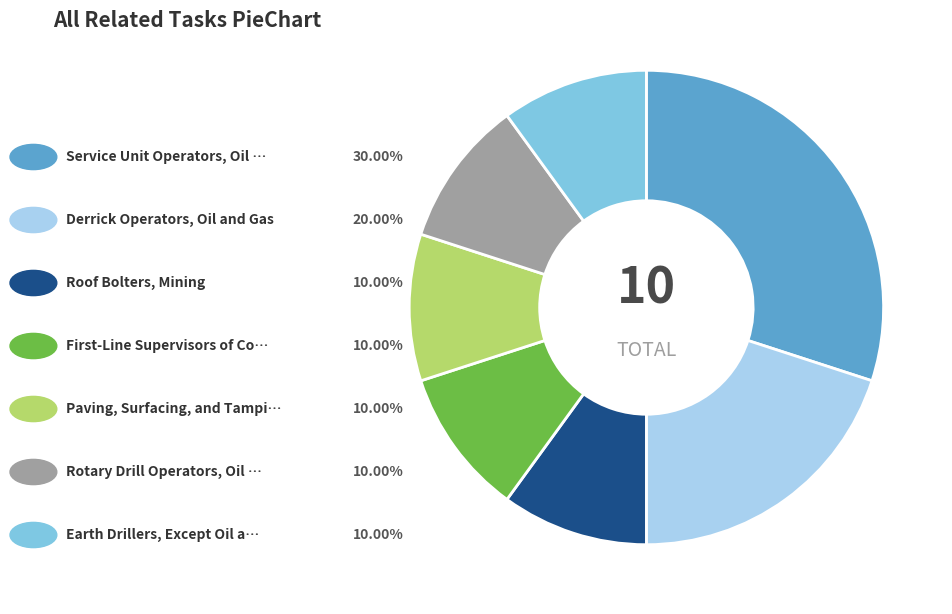

How many slices are in this pie chart?

7